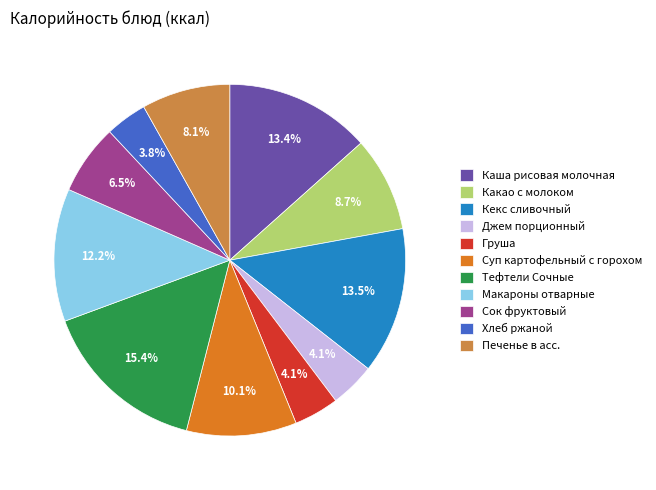

To the nearest percent, what is the combined percentage of Хлеб ржаной and Печенье в асс.?

12%